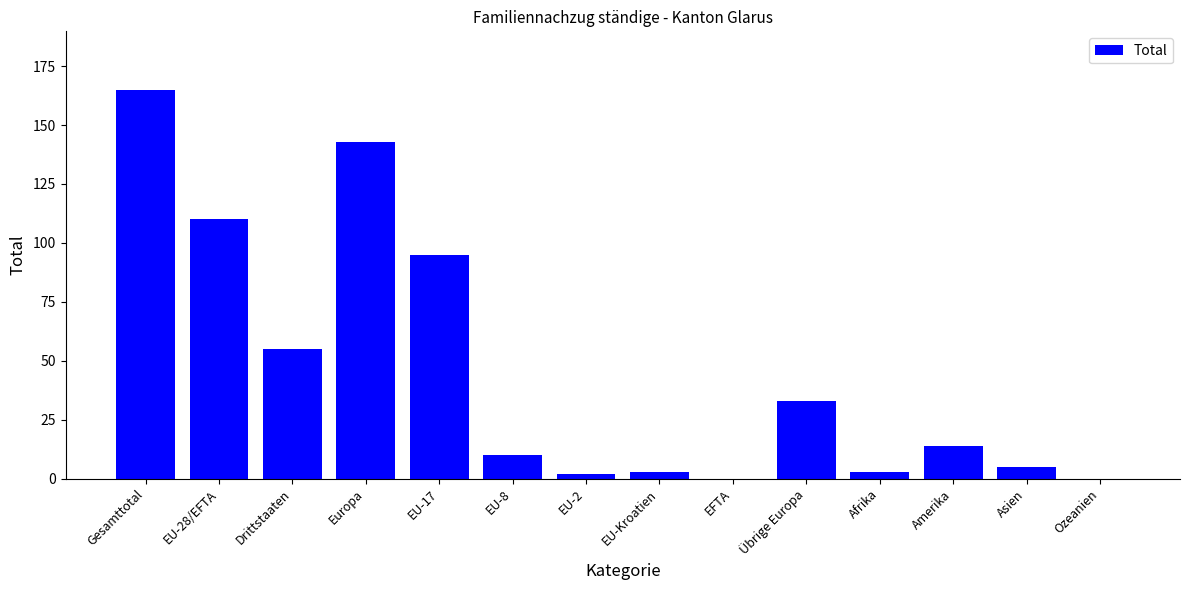

At which label is the value closest to 82?

EU-17